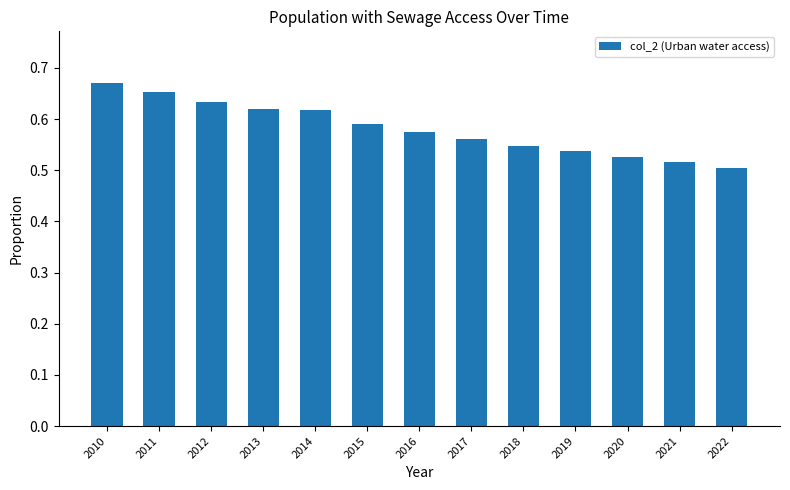

At which category does the chart reach its peak across all series?

2010